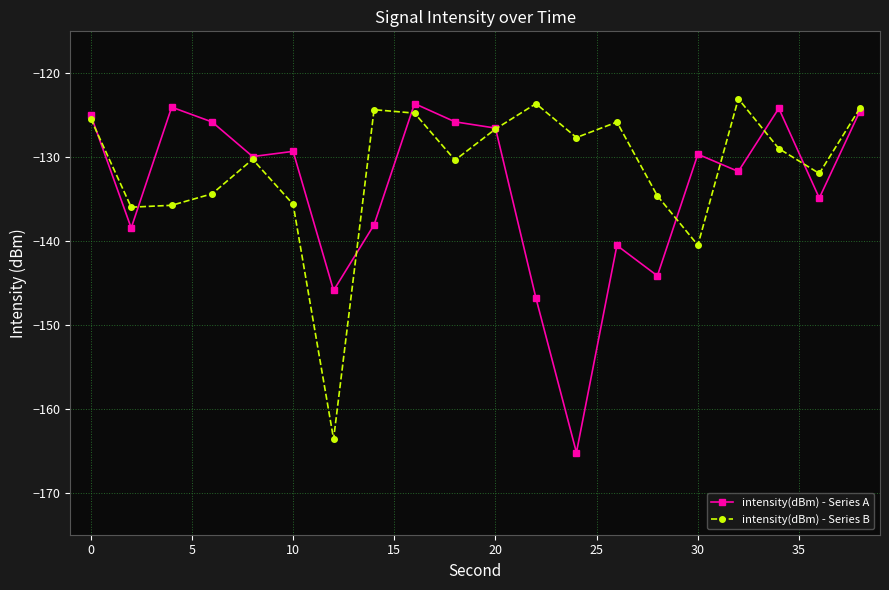

What is the value of the intensity(dBm) - Series B point at the 20th from the left?

-124.2